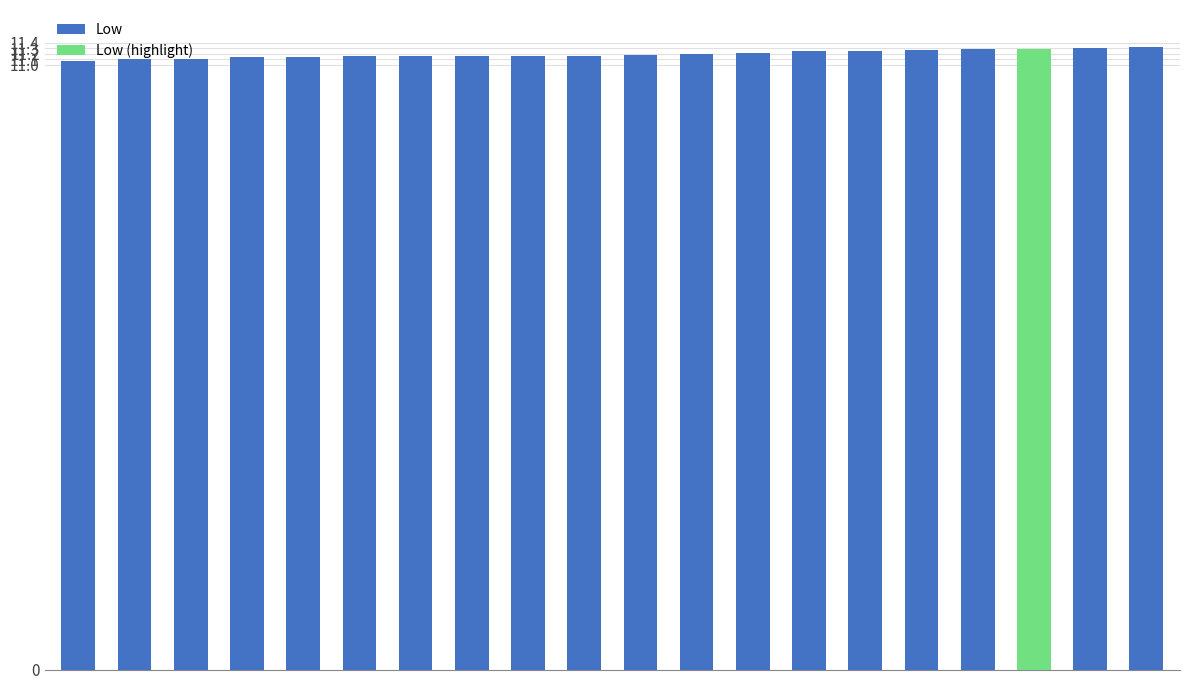

Is it true that the value at 19 is 11.2?

True